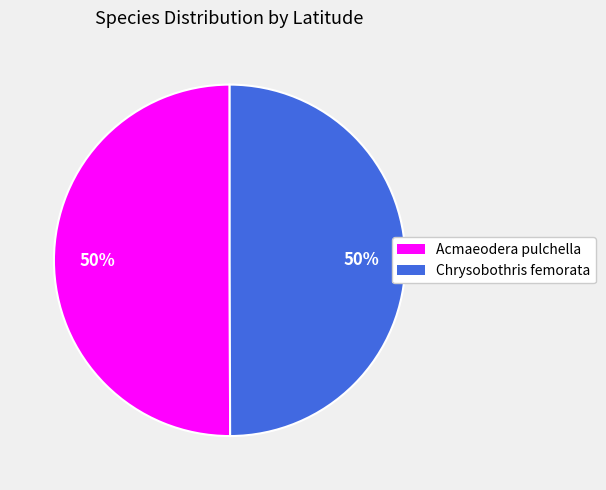

How many slices are in this pie chart?

2